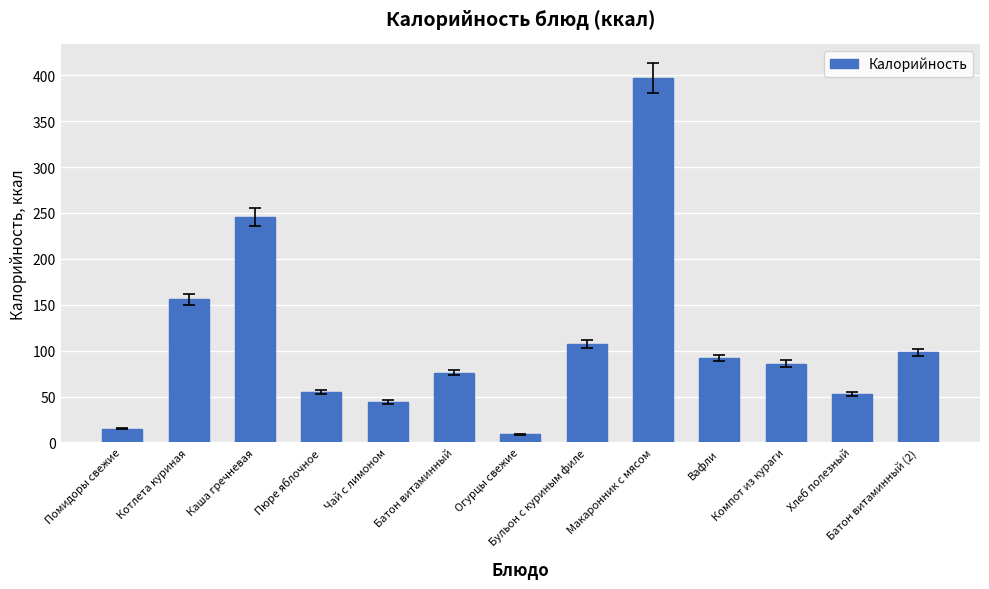

Is it true that the value at Помидоры свежие is 15?

True